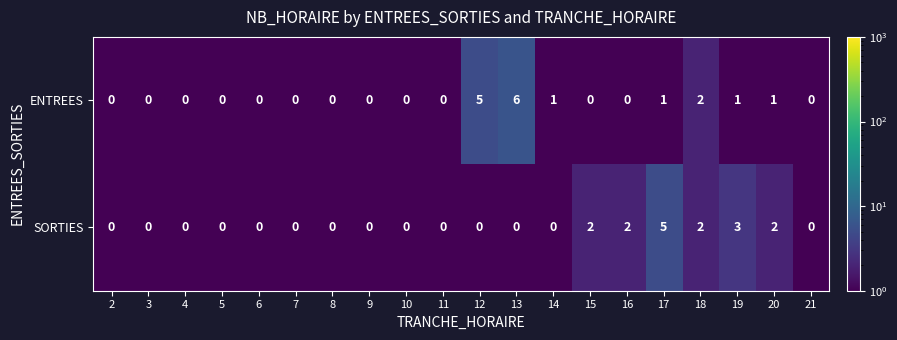

What is the maximum value for ENTREES?

6